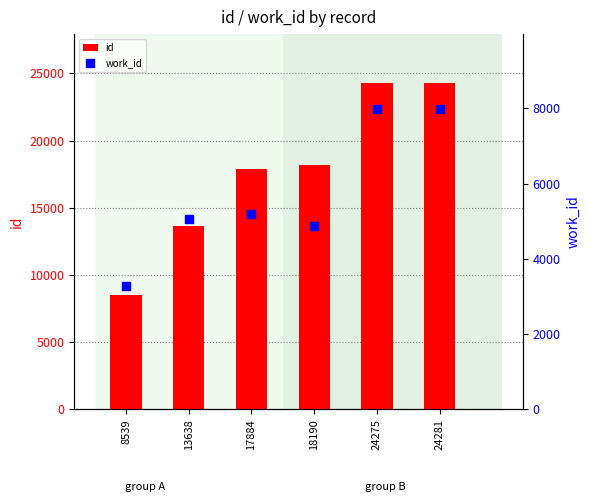

Is the value of id at 8539 greater than the value of work_id at 18190?

Yes